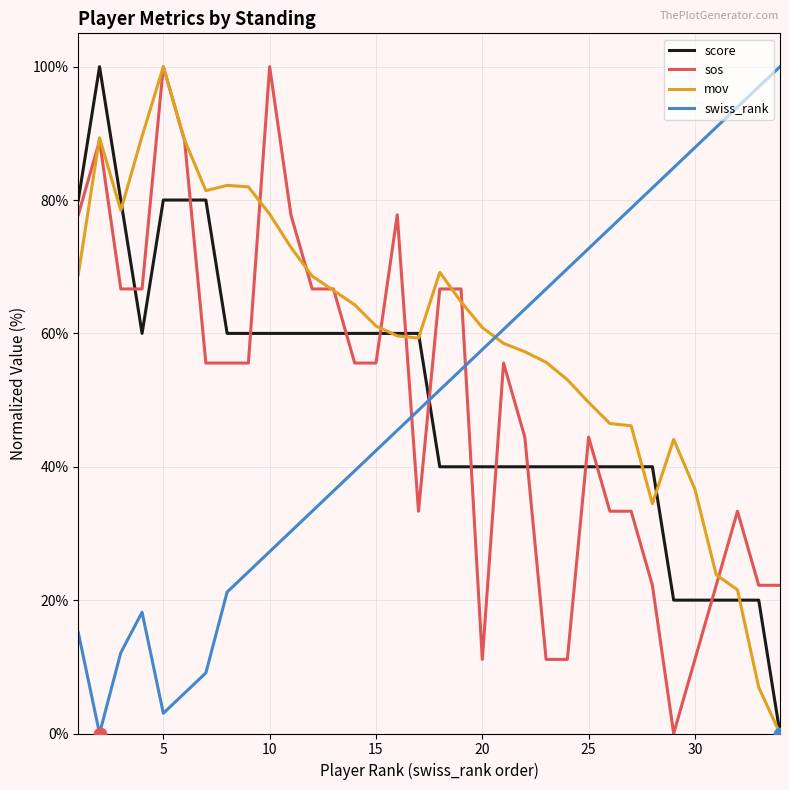

Which series has the largest total across all categories?

mov